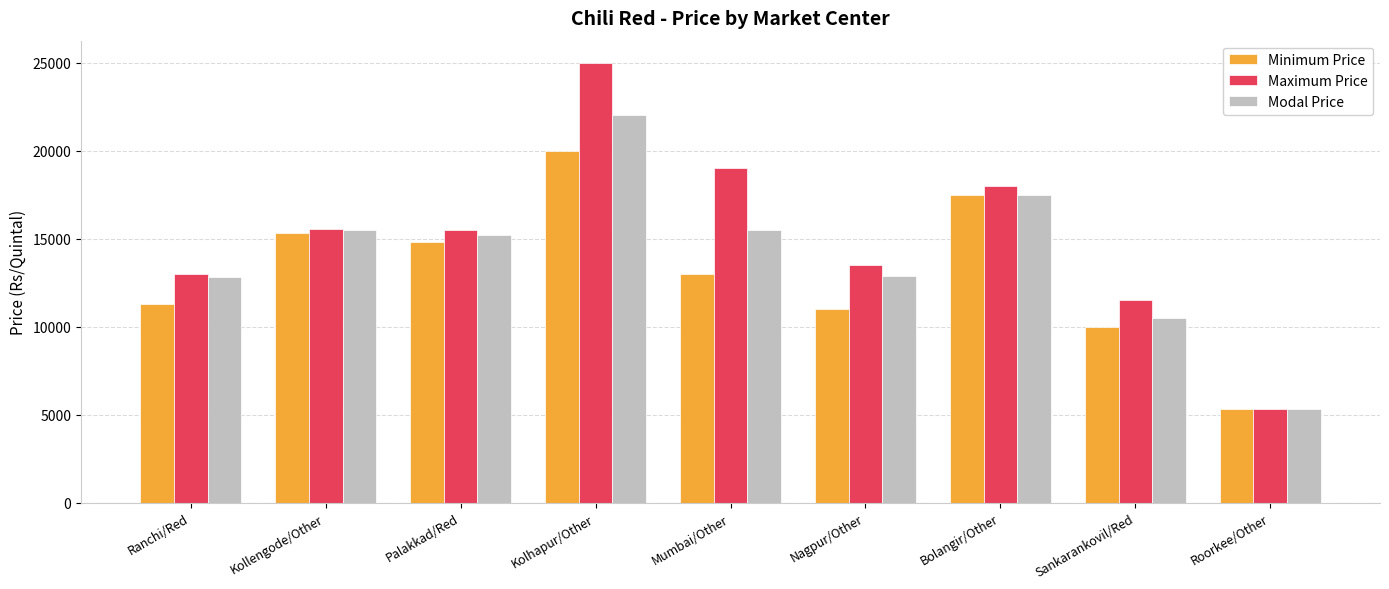

What is the approximate value of Maximum Price at Mumbai/Other?

19000